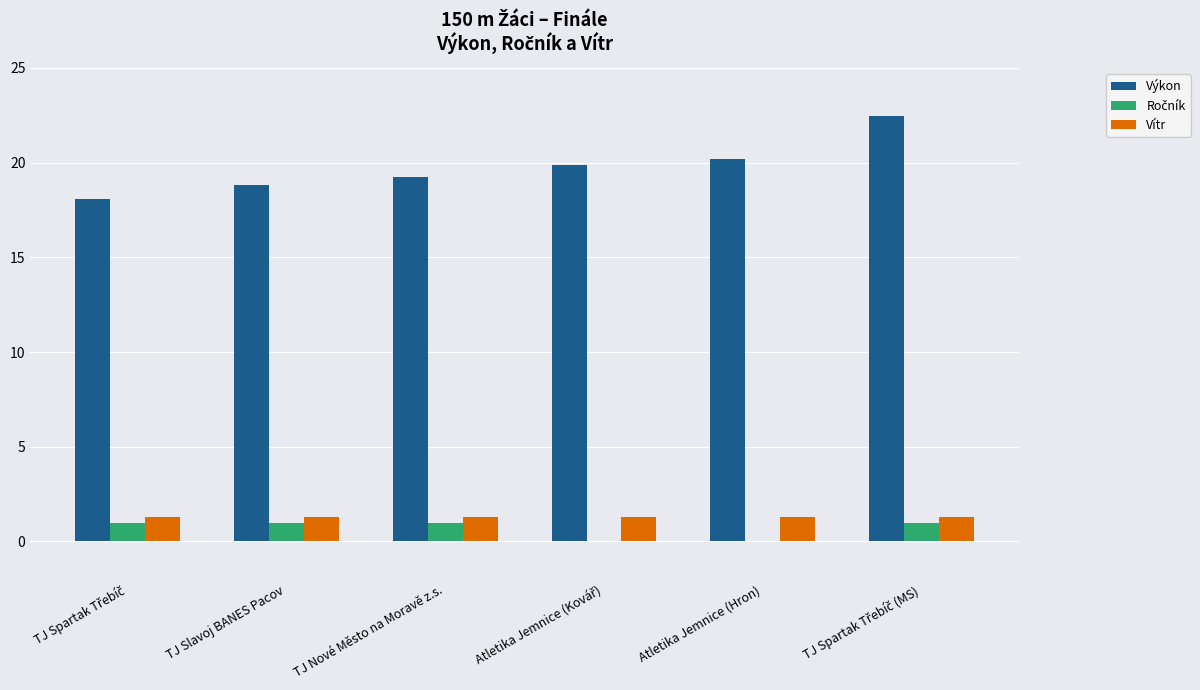

What is the highest value of the Vítr series?

1.3